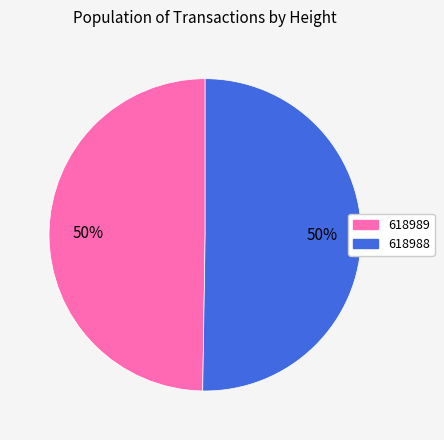

Count the number of slices in the pie.

2